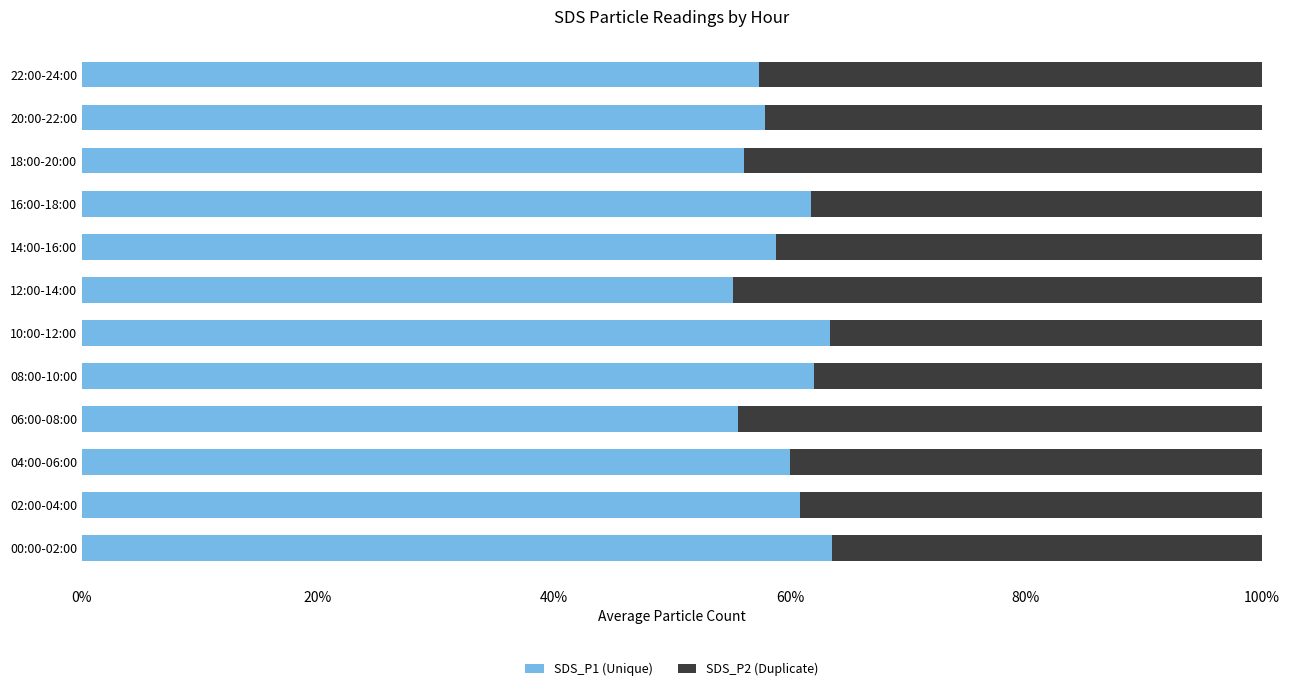

What are all the series names shown in the legend?

SDS_P1 (Unique), SDS_P2 (Duplicate)